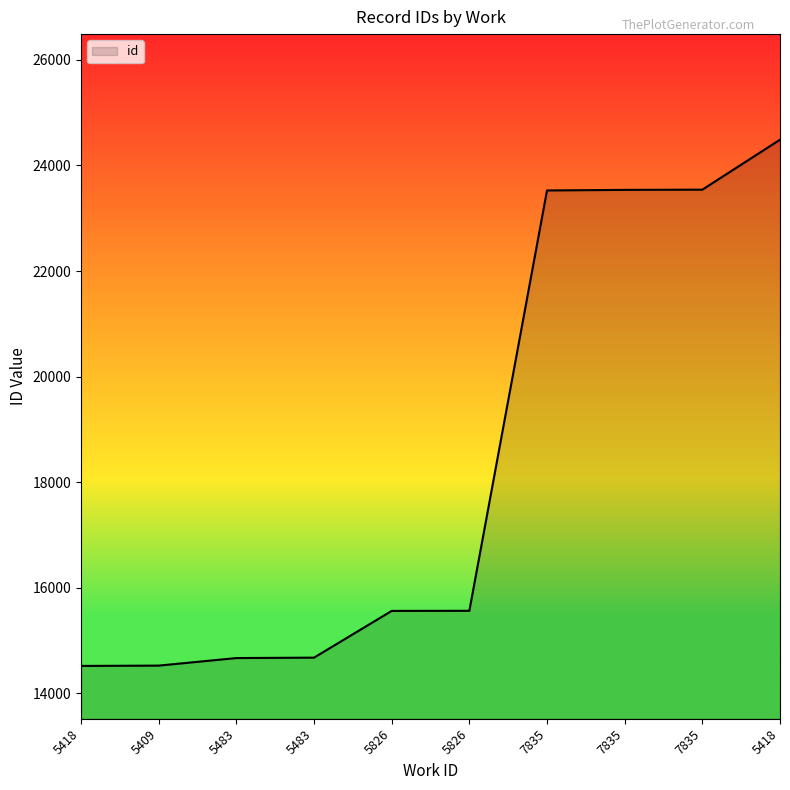

Does the chart display data point markers on the line(s)?

No